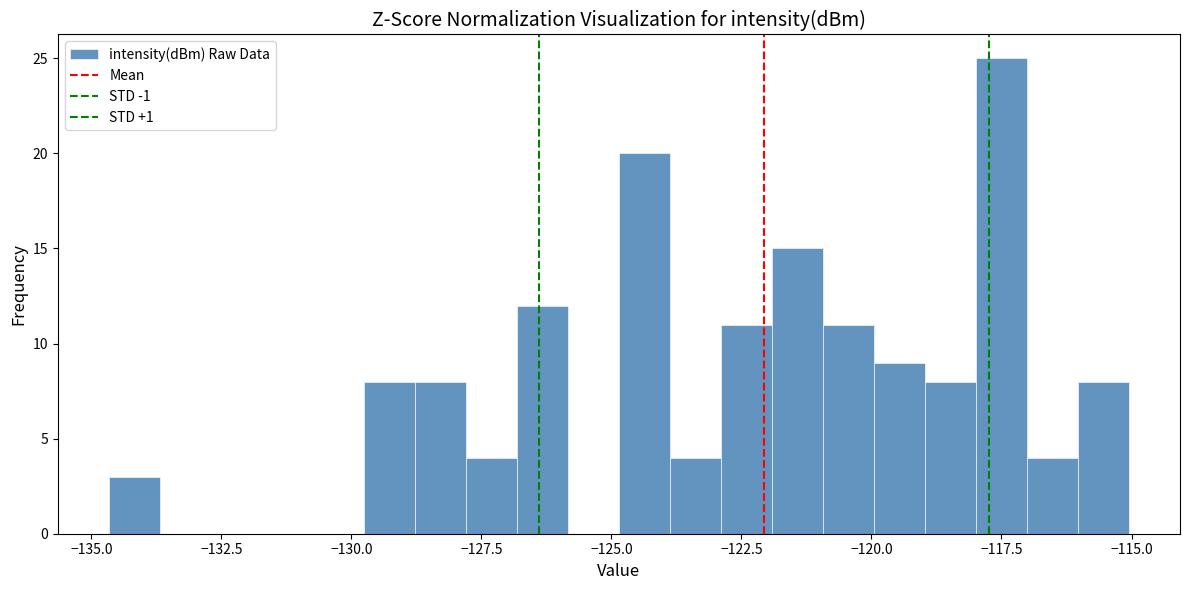

Read against the x-axis, roughly where is the centre of the tallest bar?

-117.5